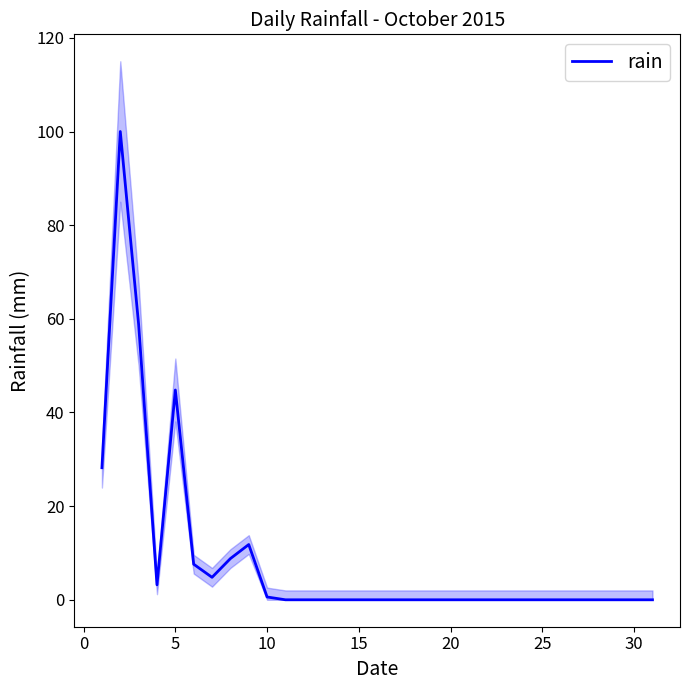

Is it true that rain equals 17.9 at 5?

False